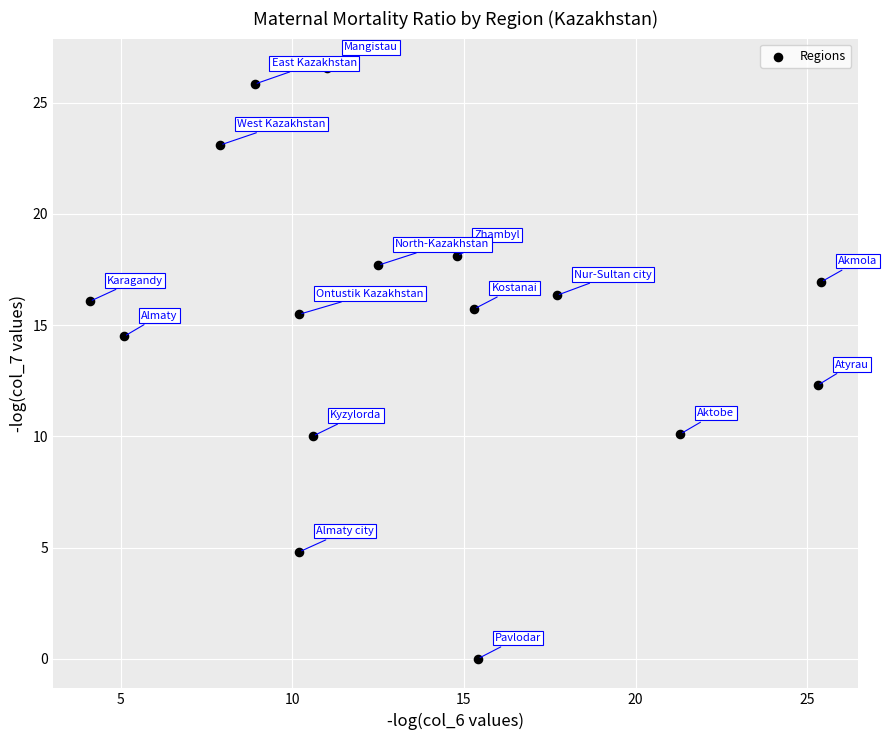

What is the range of Y values (max minus min)?

26.6